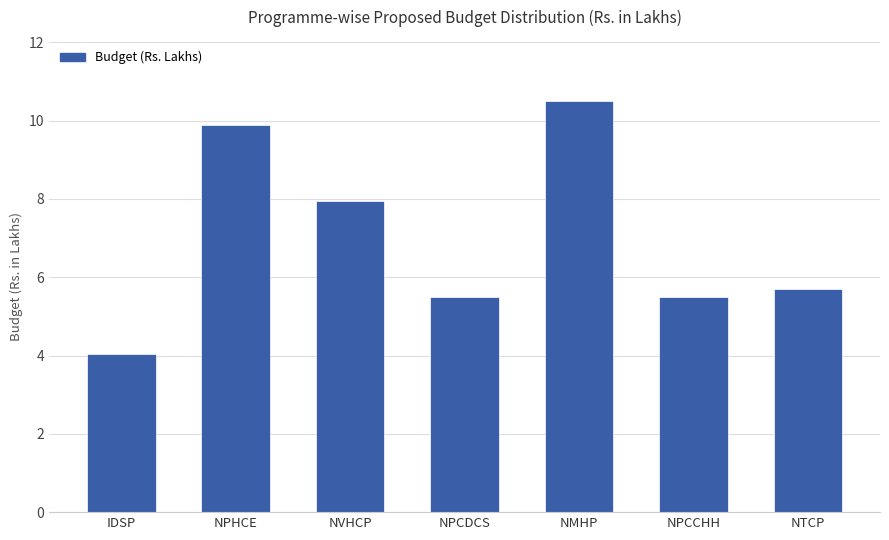

Between NTCP and NPHCE, which is larger?

NPHCE